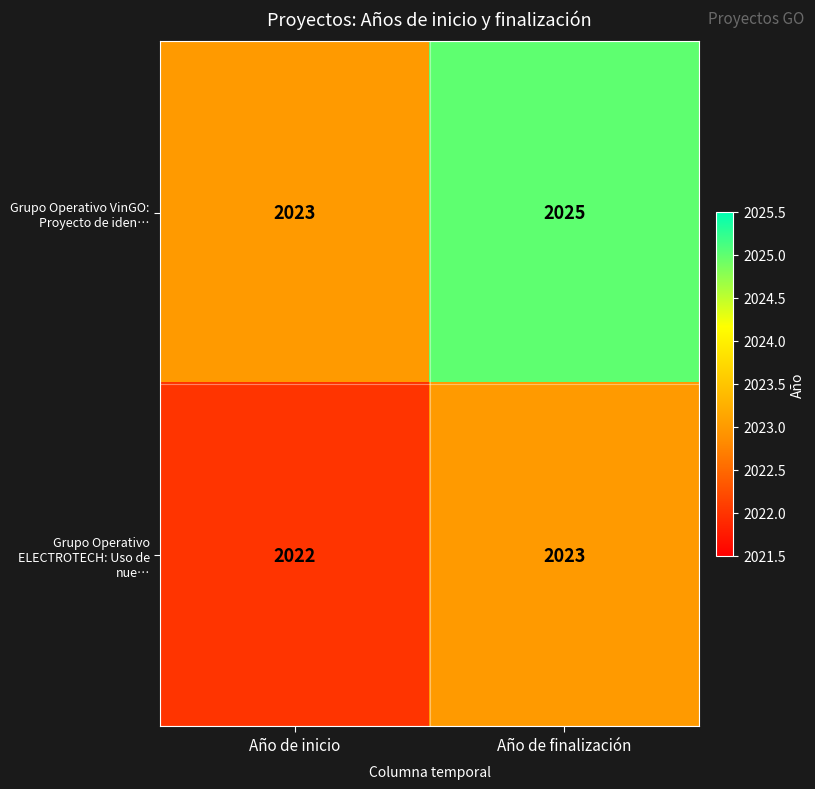

Which series has the largest total across all categories?

Grupo Operativo VinGO: Proyecto de iden…